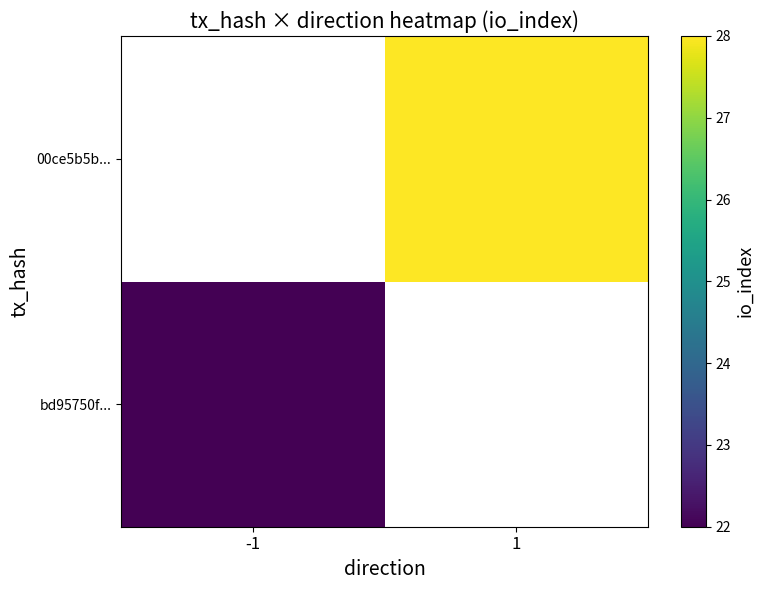

Which series has the widest spread of values?

bd95750f...